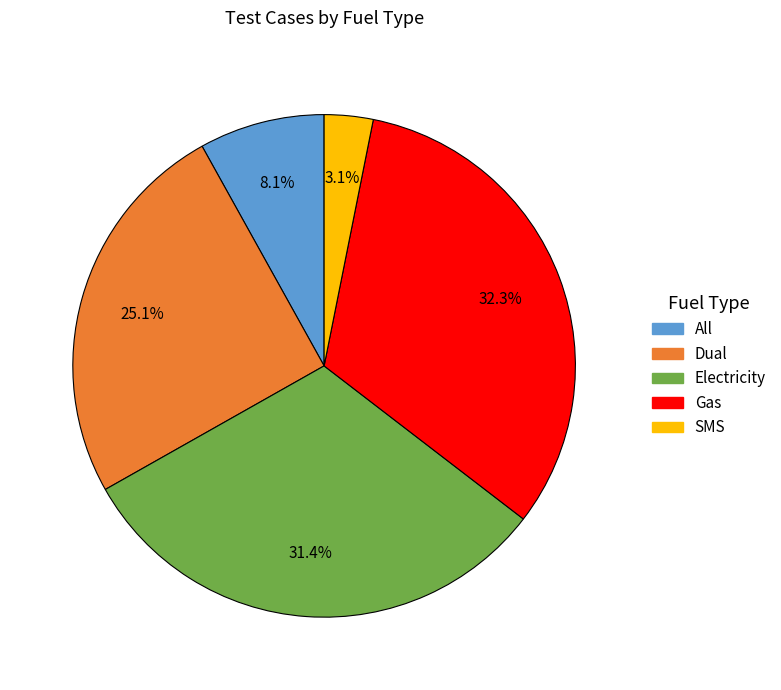

Is there a majority slice in this chart?

No